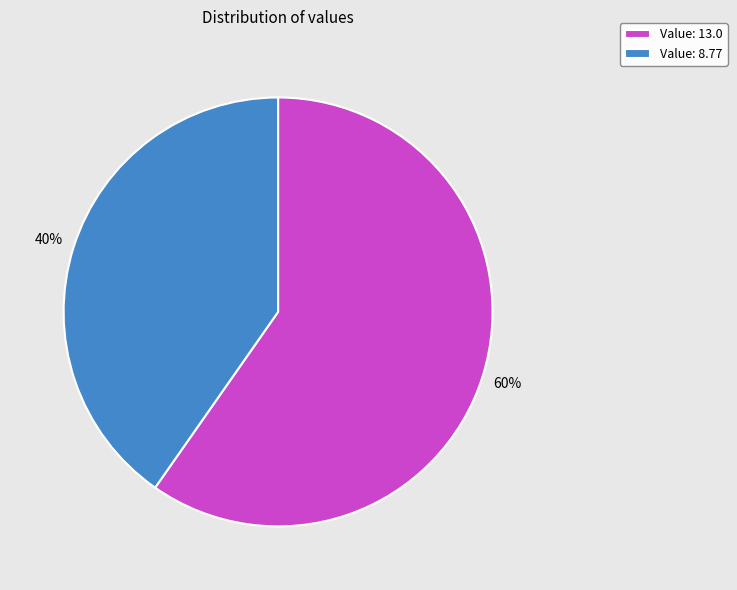

Is the sum of Value: 8.77 and Value: 13.0 greater than half?

Yes